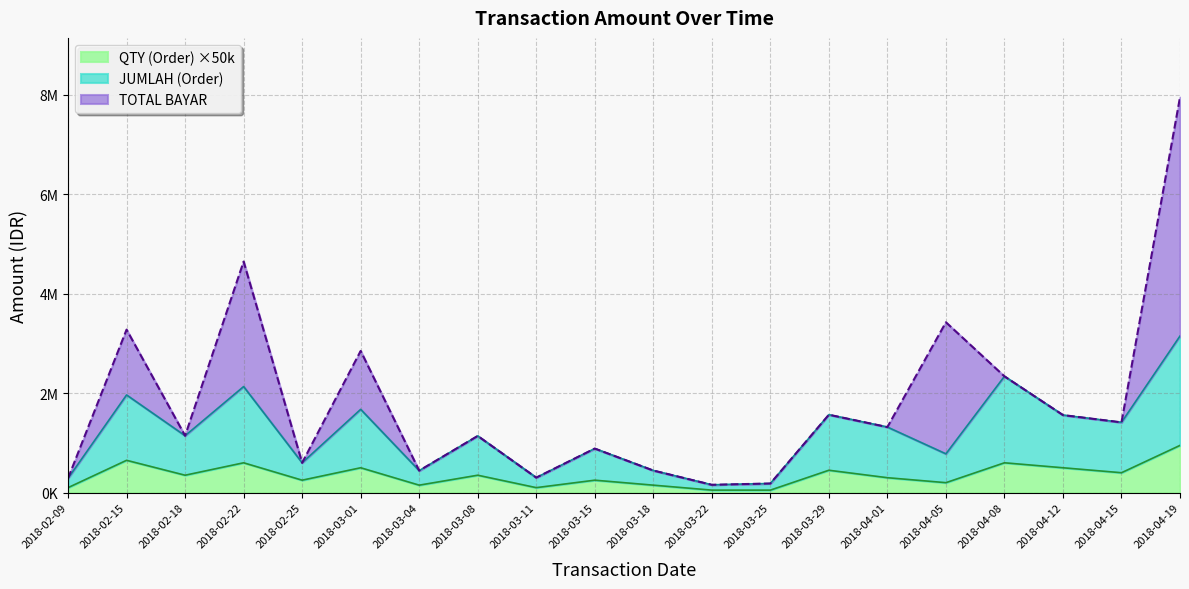

Does the chart display data point markers on the line(s)?

No